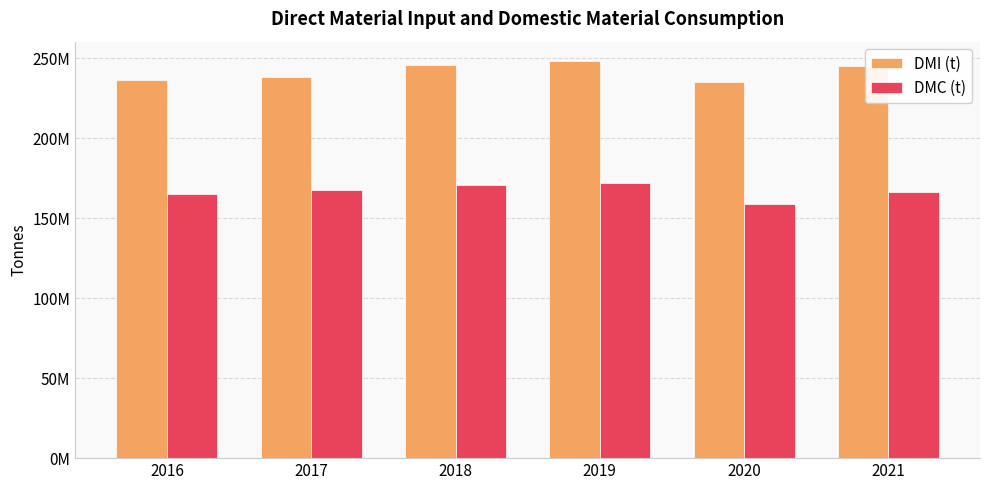

Is the value of DMI (t) at 2017 greater than the value of DMC (t) at 2019?

Yes